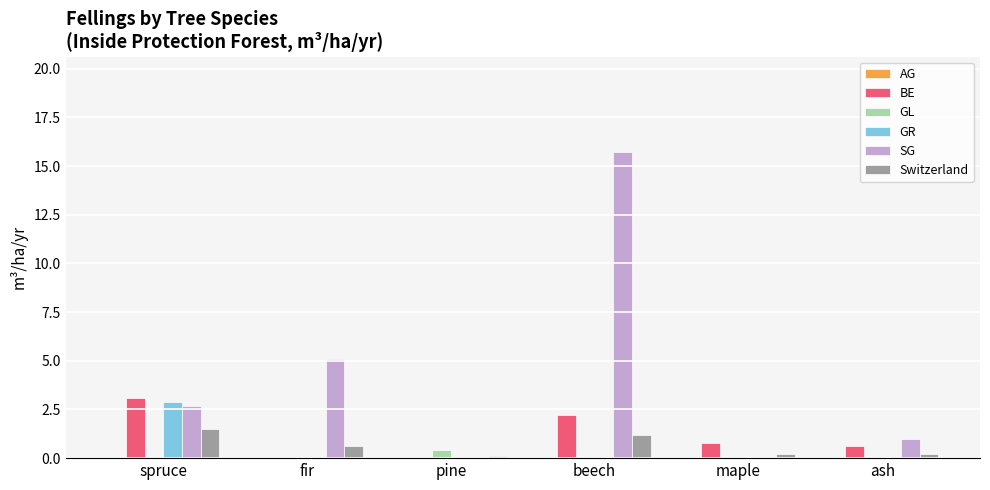

Which series has the largest total across all categories?

SG